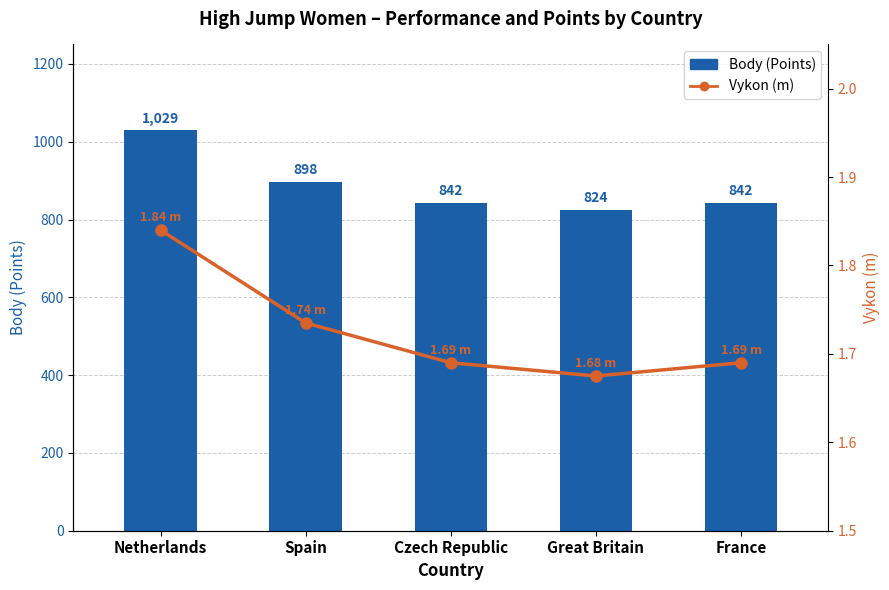

Which category has the highest value in the Vykon (m) series?

Netherlands